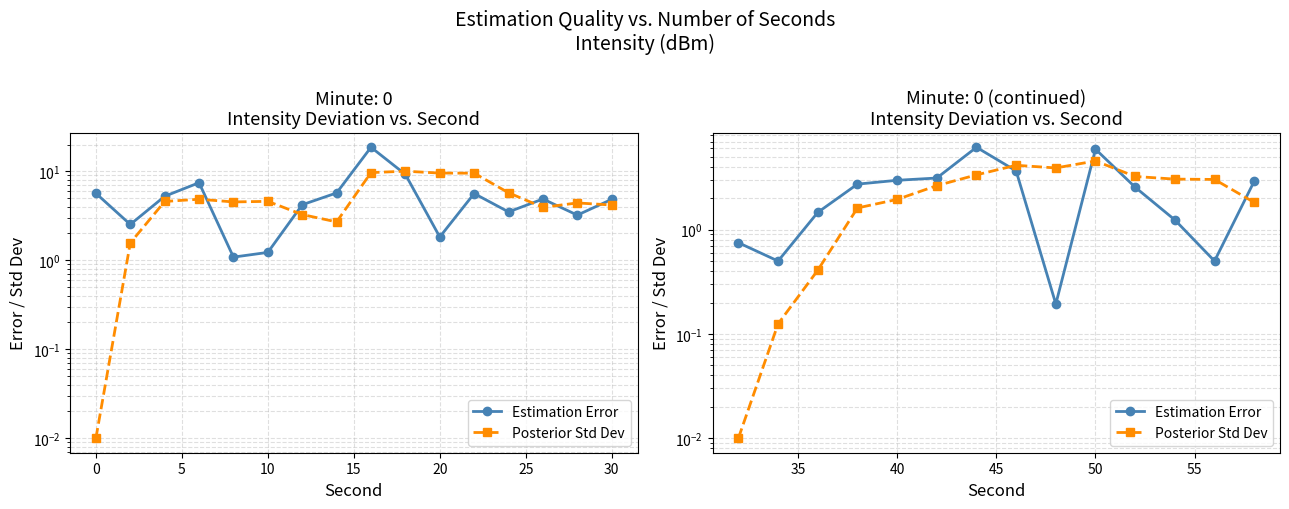

How many data points in Posterior Std Dev are above 3?

7